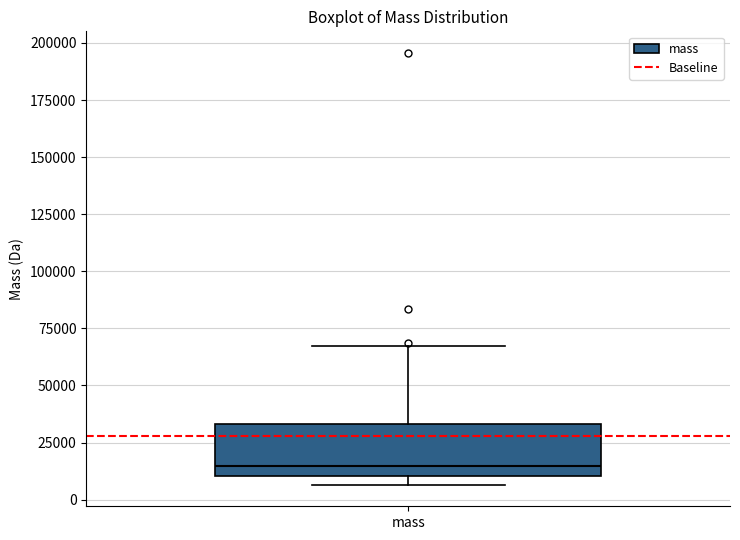

Read this box plot against the y-axis: the position of the median line, the range covered by the box, and the ends of both whiskers. The values are not printed on the chart, so give them approximately, as read against the axis.

median 15000, box 10000 to 35000, whiskers 5000 to 65000